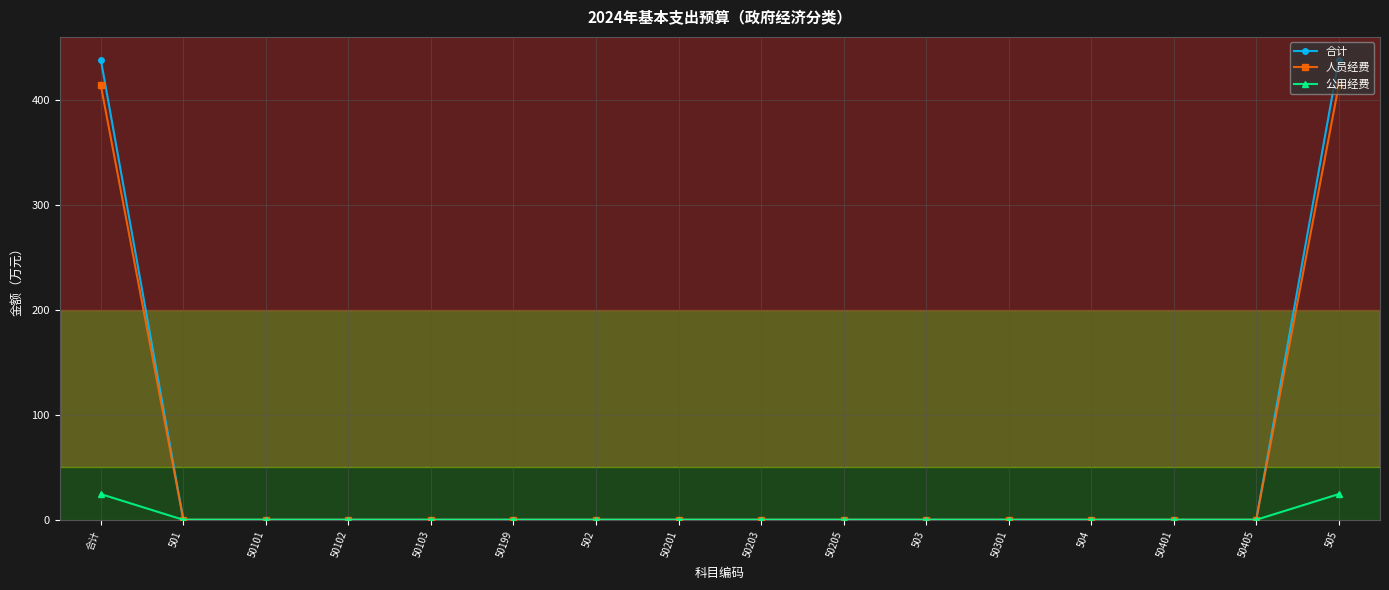

Is this an area chart (filled region under the line)?

No